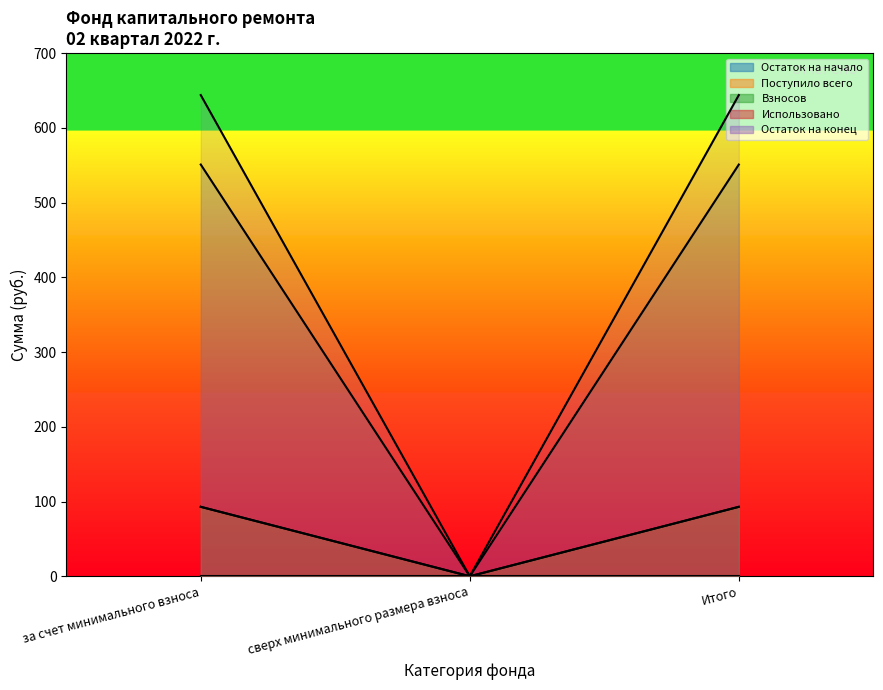

Which has a higher value, за счет минимального взноса or сверх минимального размера взноса?

за счет минимального взноса